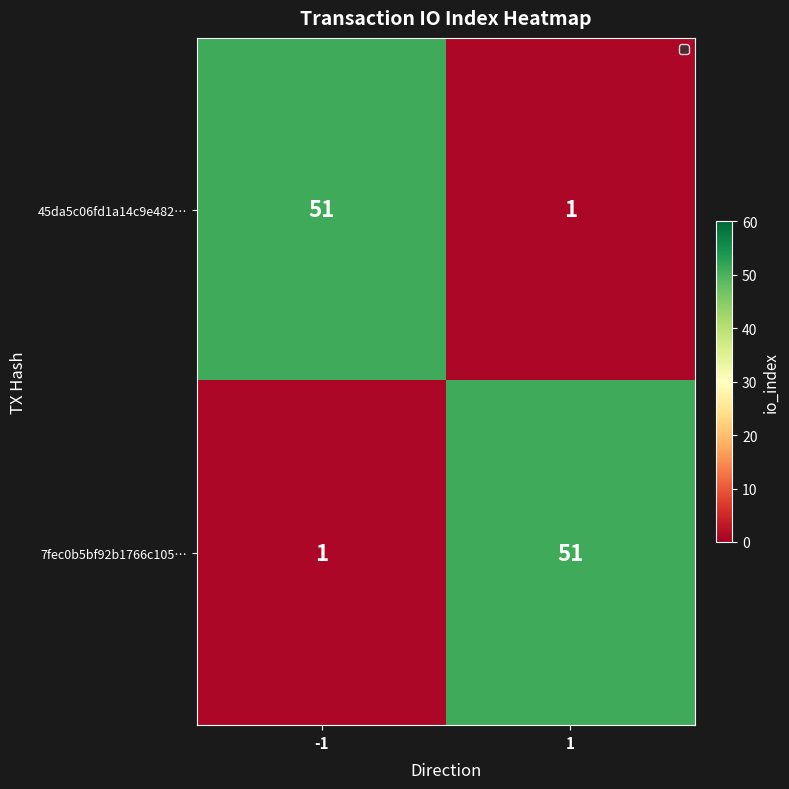

How many distinct data groups are displayed?

2